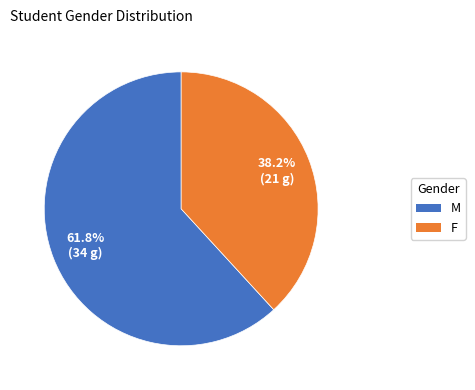

Does F represent more than half of the total?

No